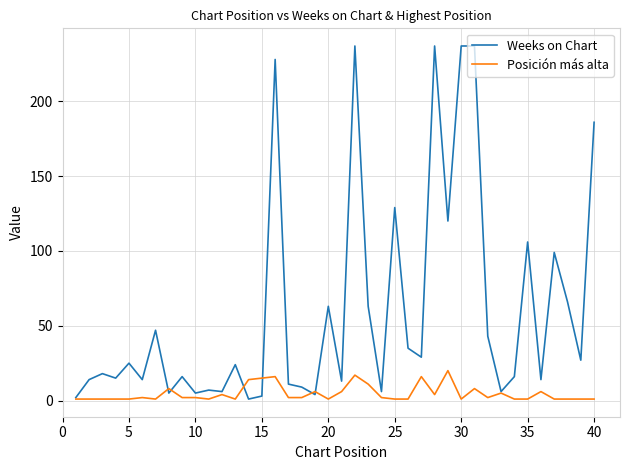

What is the greatest value displayed?

237